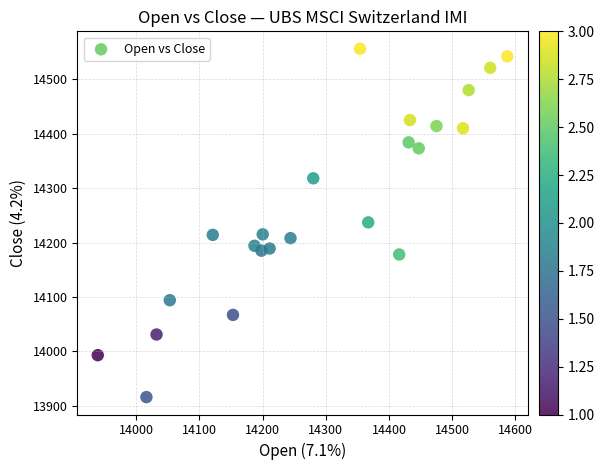

What is the range of X values (max minus min)?

648